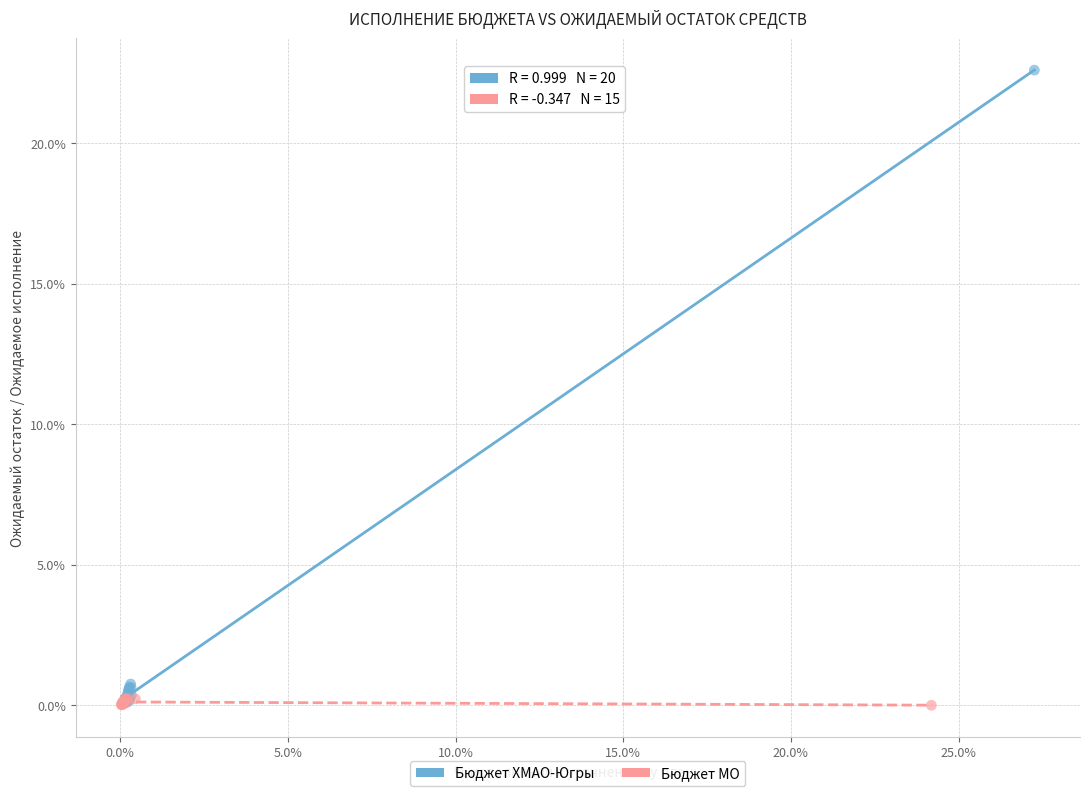

Which series has the largest Y range (max minus min)?

Бюджет ХМАО-Югры